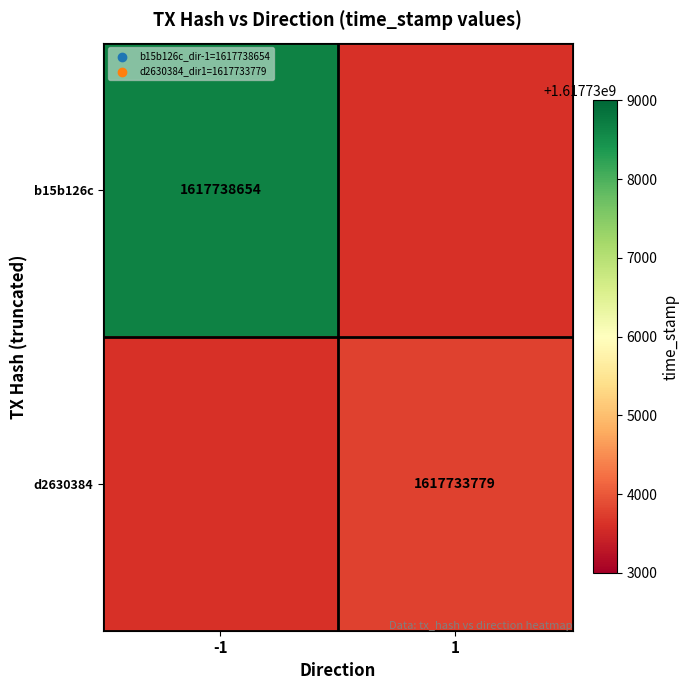

The value of d2630384 at 1 is 2597463146. True or false?

False